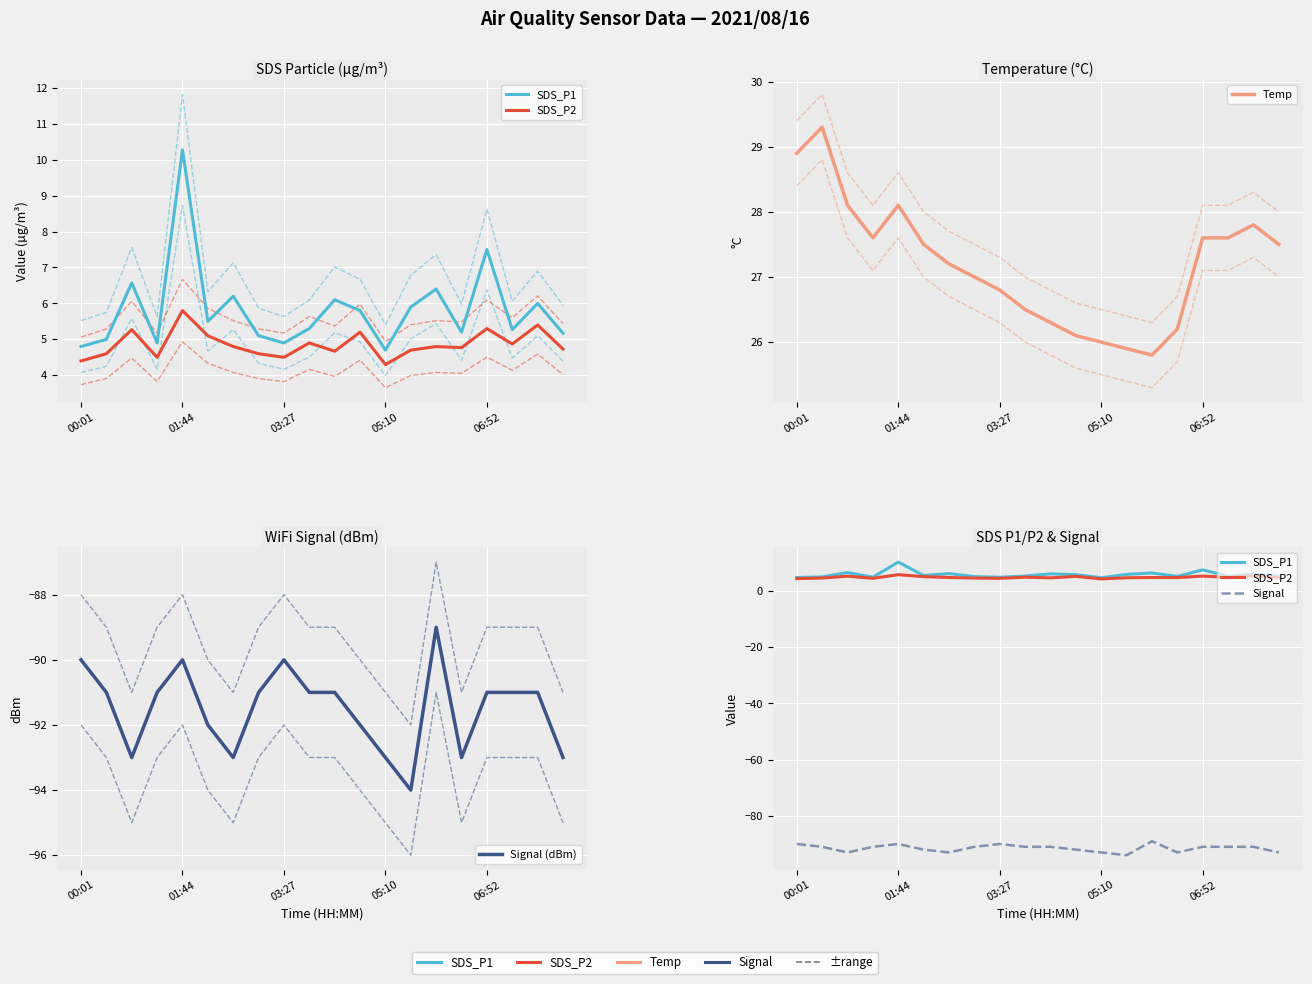

True or false: SDS_P1 and Signal (dBm) intersect in this chart.

False